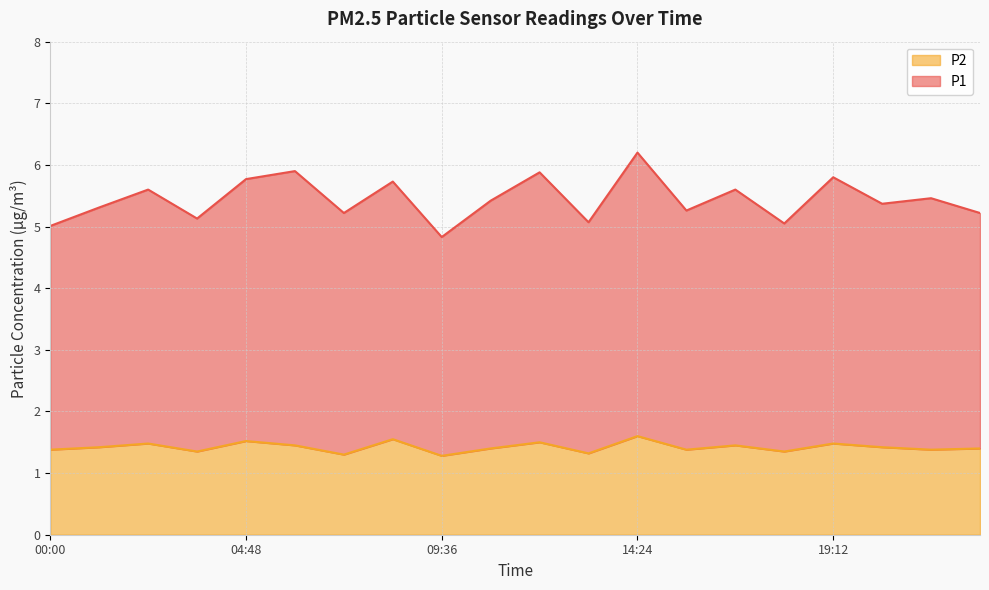

What is the maximum value shown in the chart?

6.2